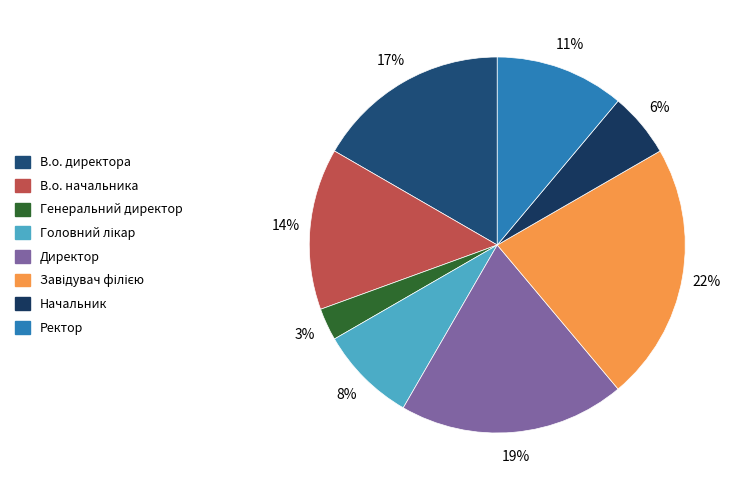

Do В.о. начальника and Ректор together represent more than half of the pie?

No